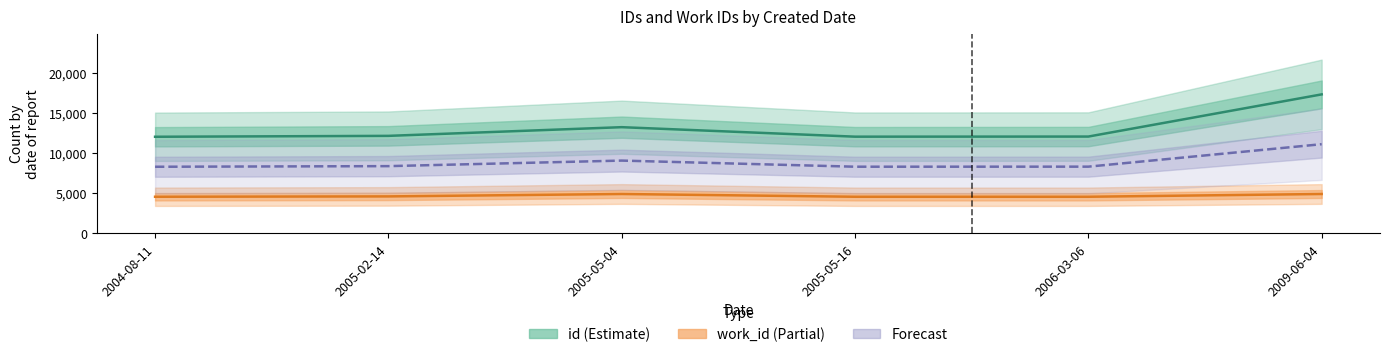

Reading left to right, transcribe all the data shown in this chart.

id (Estimate): 12089.0	12201.0	13287.0	12100.0	12114.0	17387.0
work_id (Partial): 4589.0	4632.0	4933.0	4589.0	4589.0	4933.0
Forecast: 8339.0	8416.5	9110.0	8344.5	8351.5	11160.0